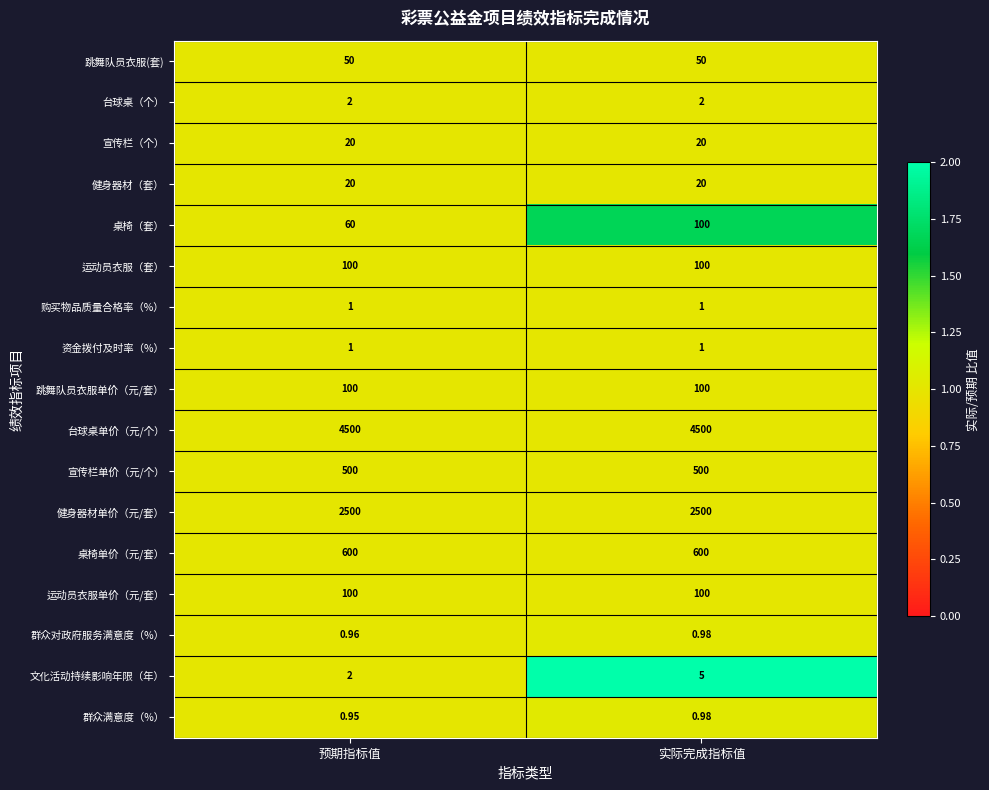

At which category is the sum across all series the highest?

实际完成指标值